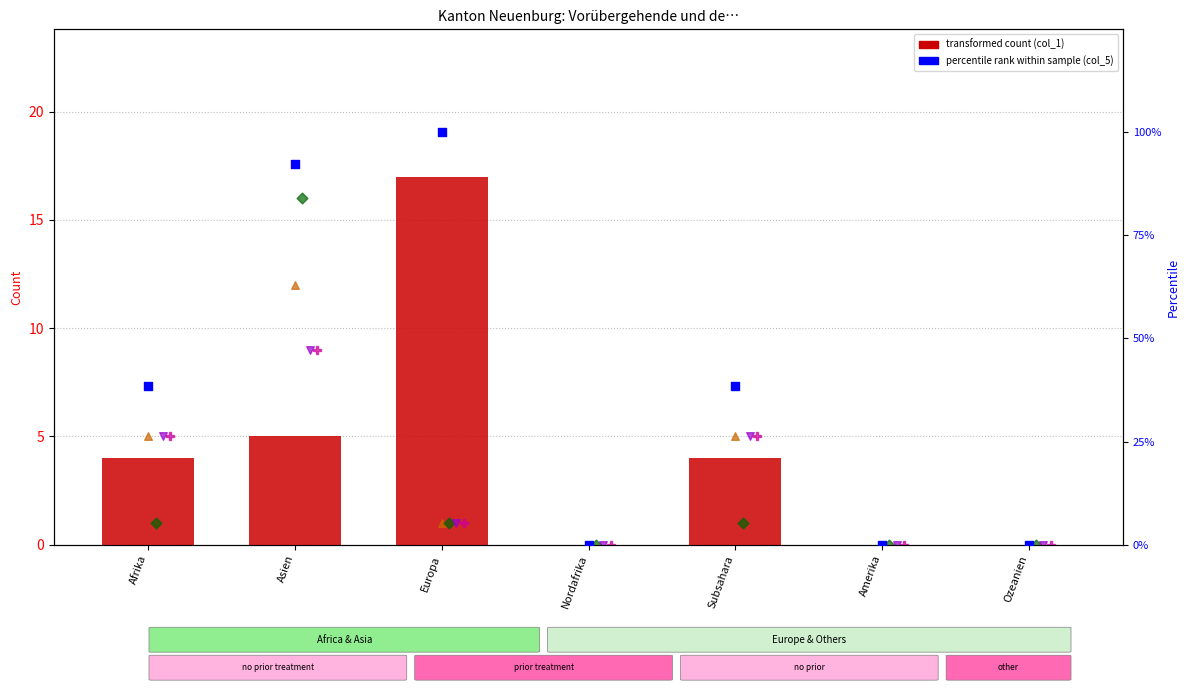

At how many categories does at least one series exceed 48?

2